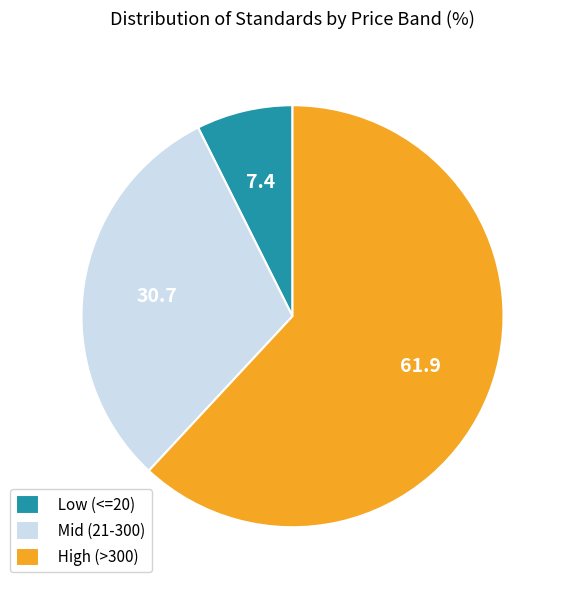

Which slice represents more than half of the pie?

High (>300)